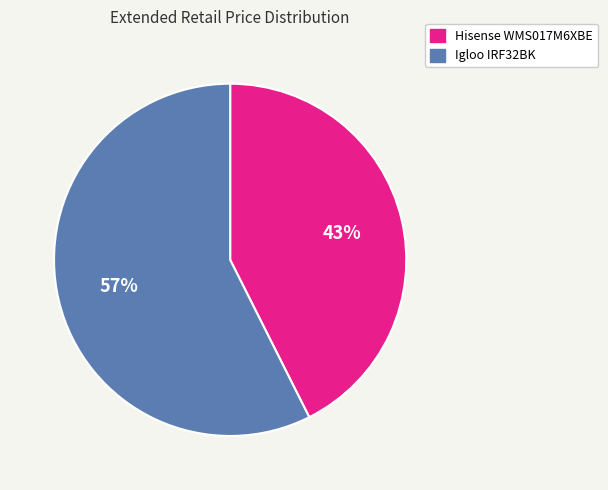

What is the majority slice?

Igloo IRF32BK